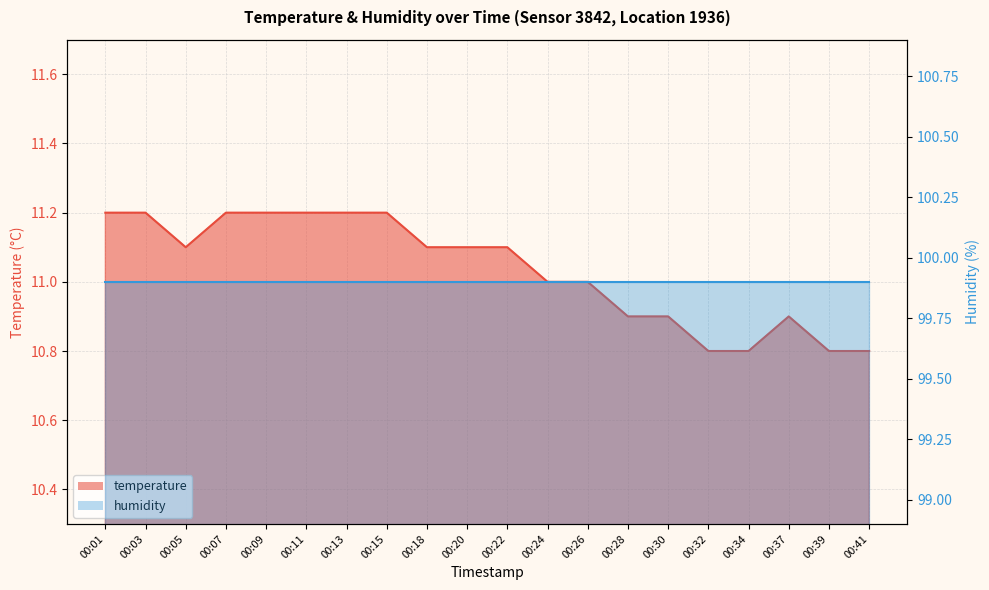

Which category has the lowest value across all series?

00:32